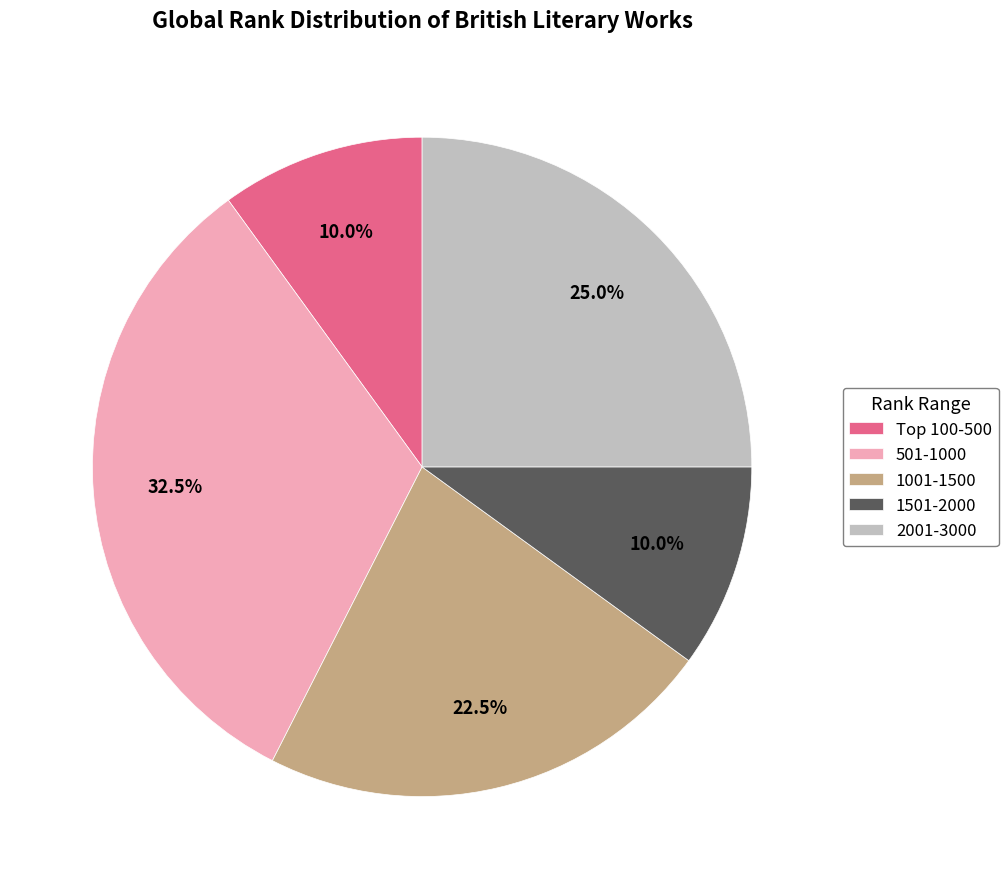

What is the largest slice in the pie chart?

501-1000